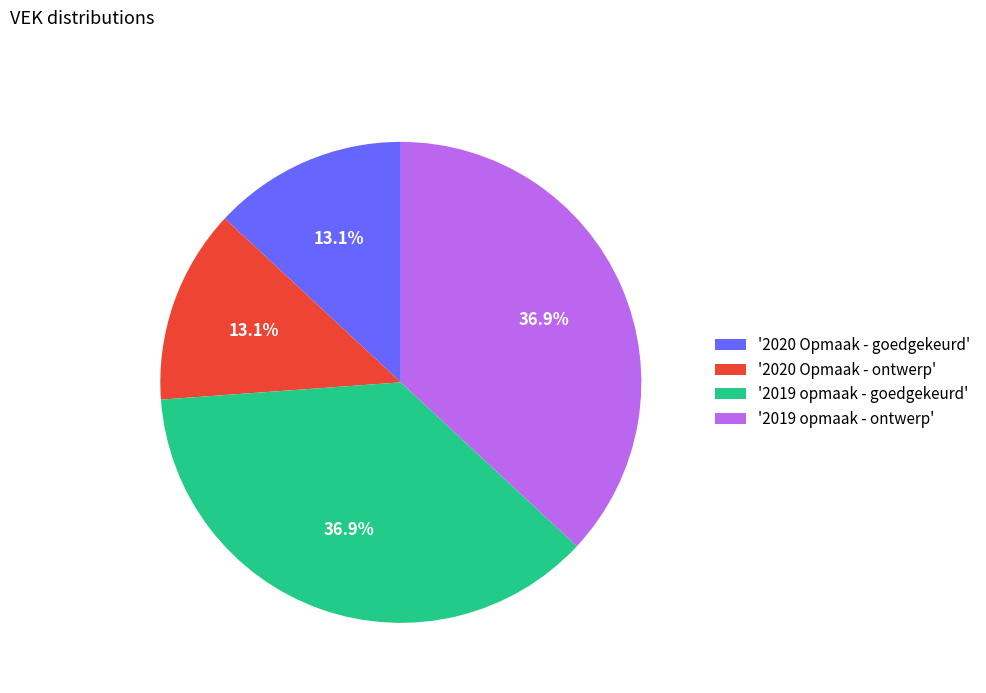

What is the ratio of the value at '2020 Opmaak - goedgekeurd' to the value at '2020 Opmaak - ontwerp'?

1.0